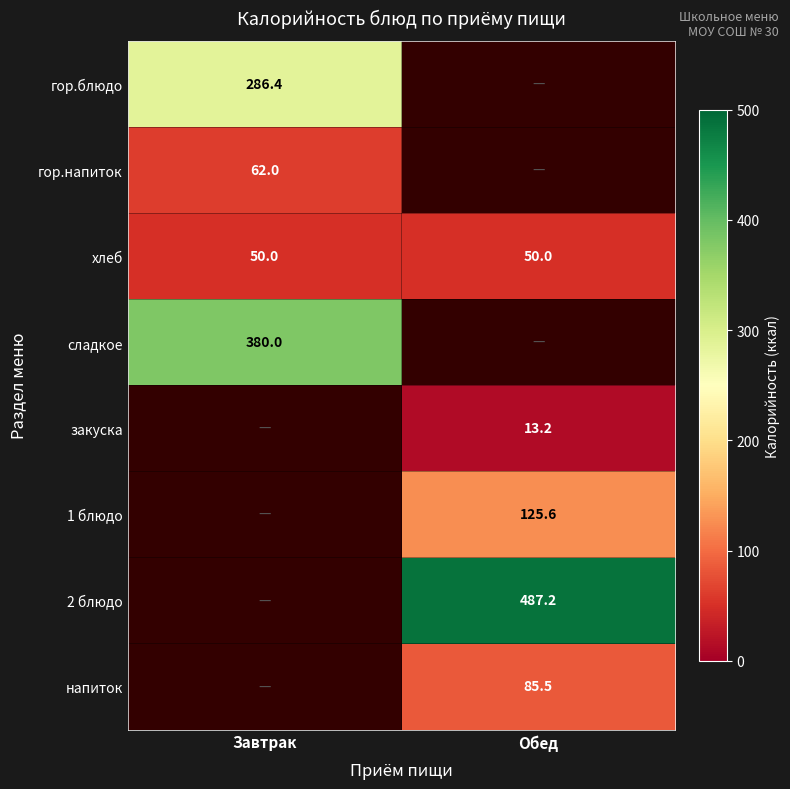

The value of гор.напиток at Завтрак is 18.2. True or false?

False